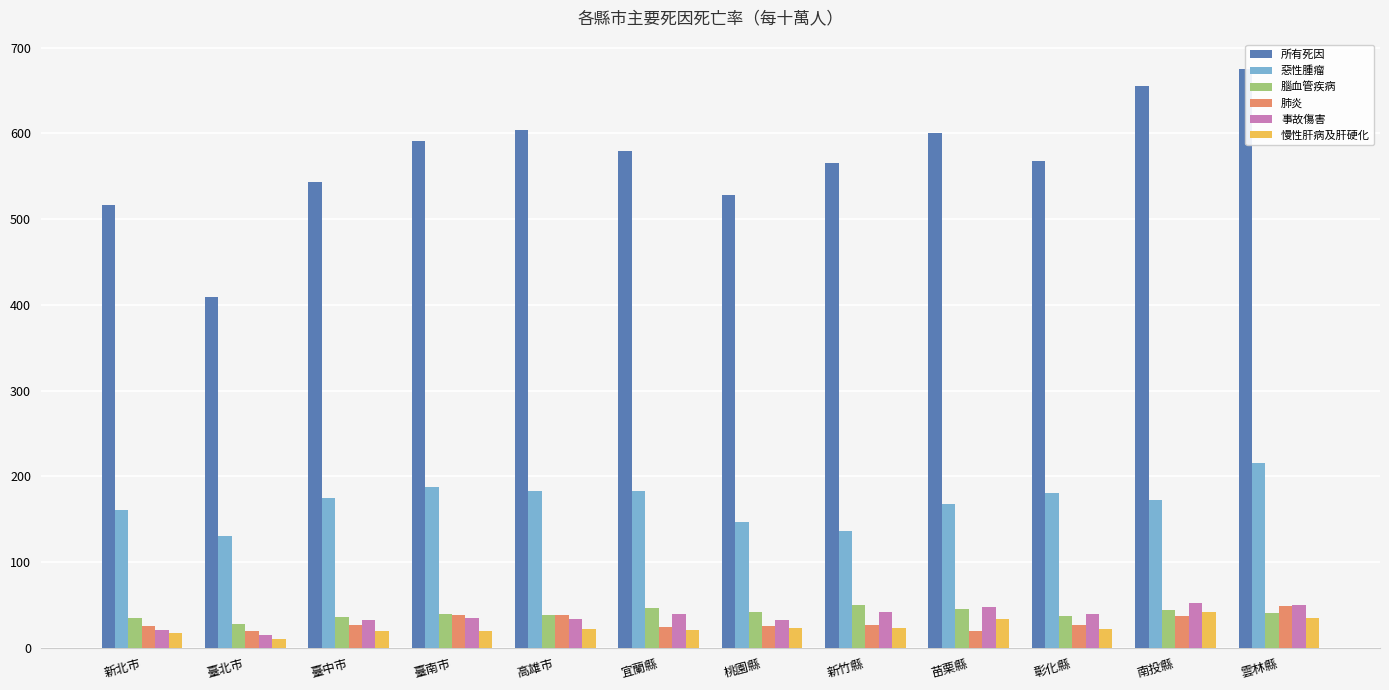

How many data points in 肺炎 are less than 26?

5